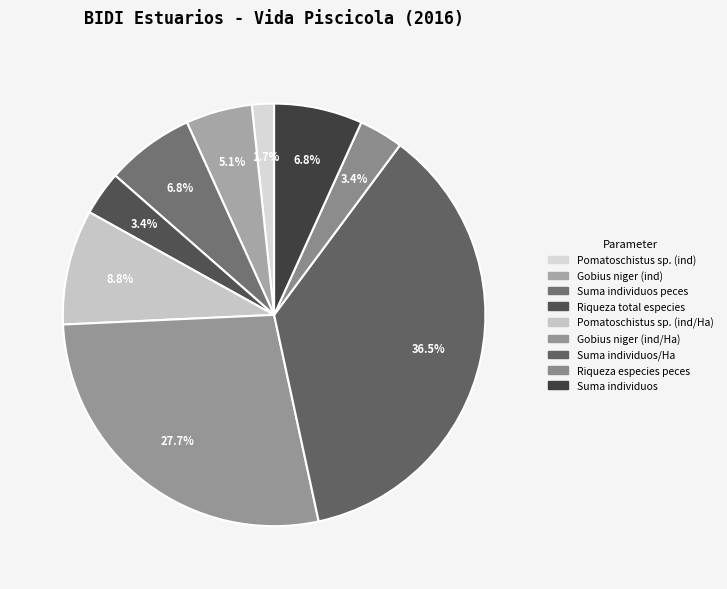

Count the number of slices in the pie.

9